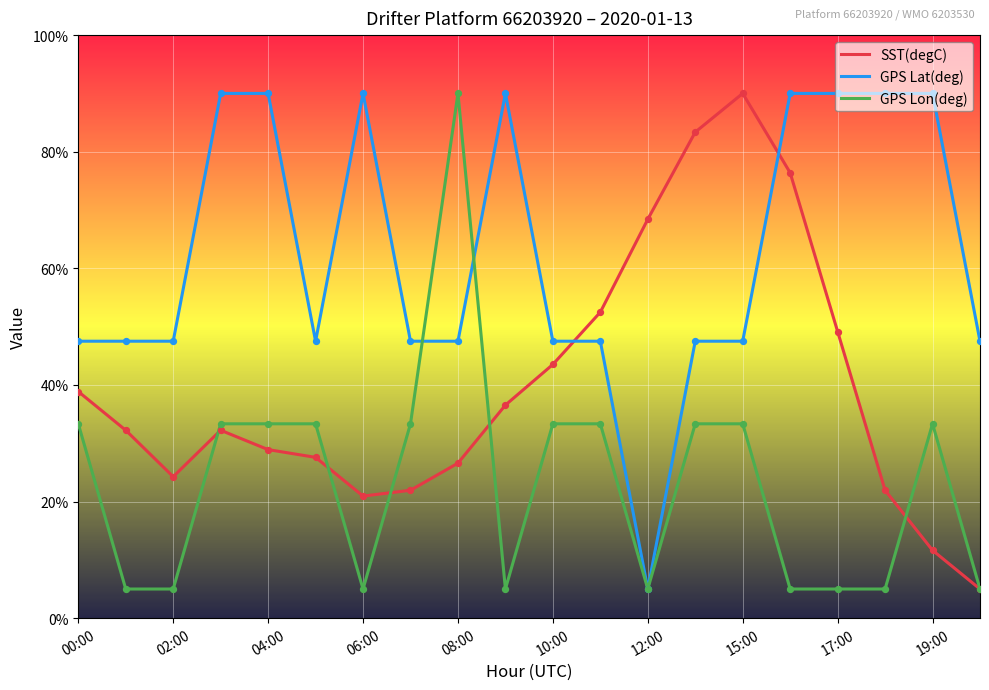

Is this an area chart (filled region under the line)?

No